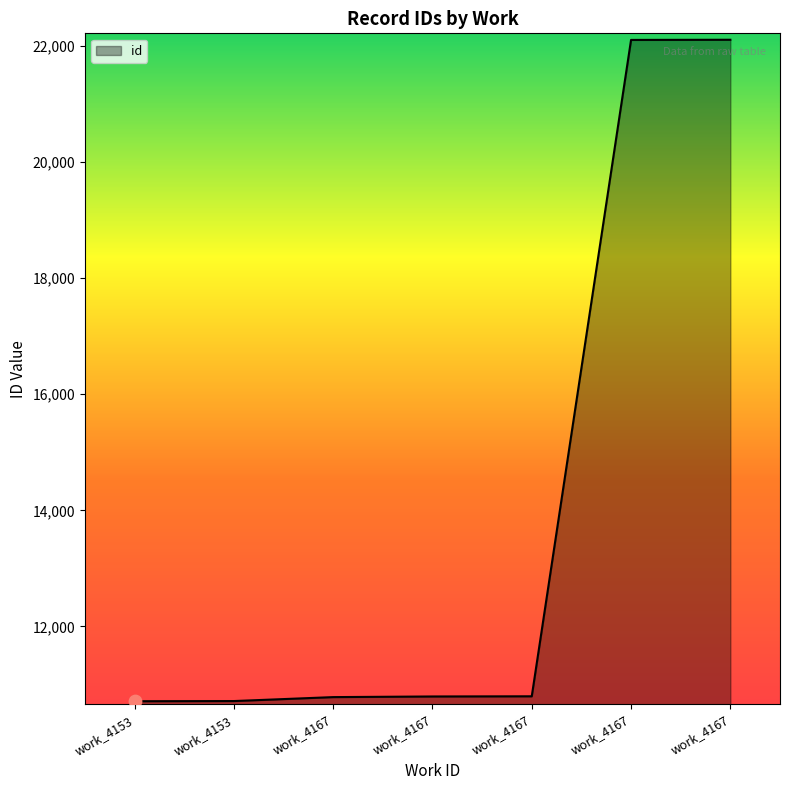

How many lines are shown in the chart?

1